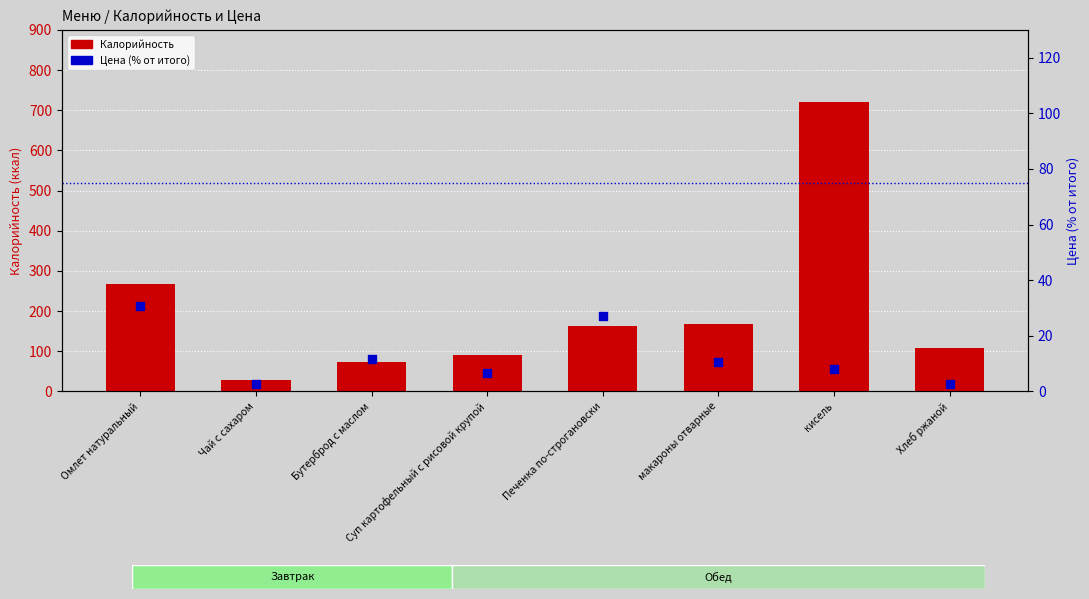

Which series reaches the minimum Y coordinate?

Цена (% от итого)